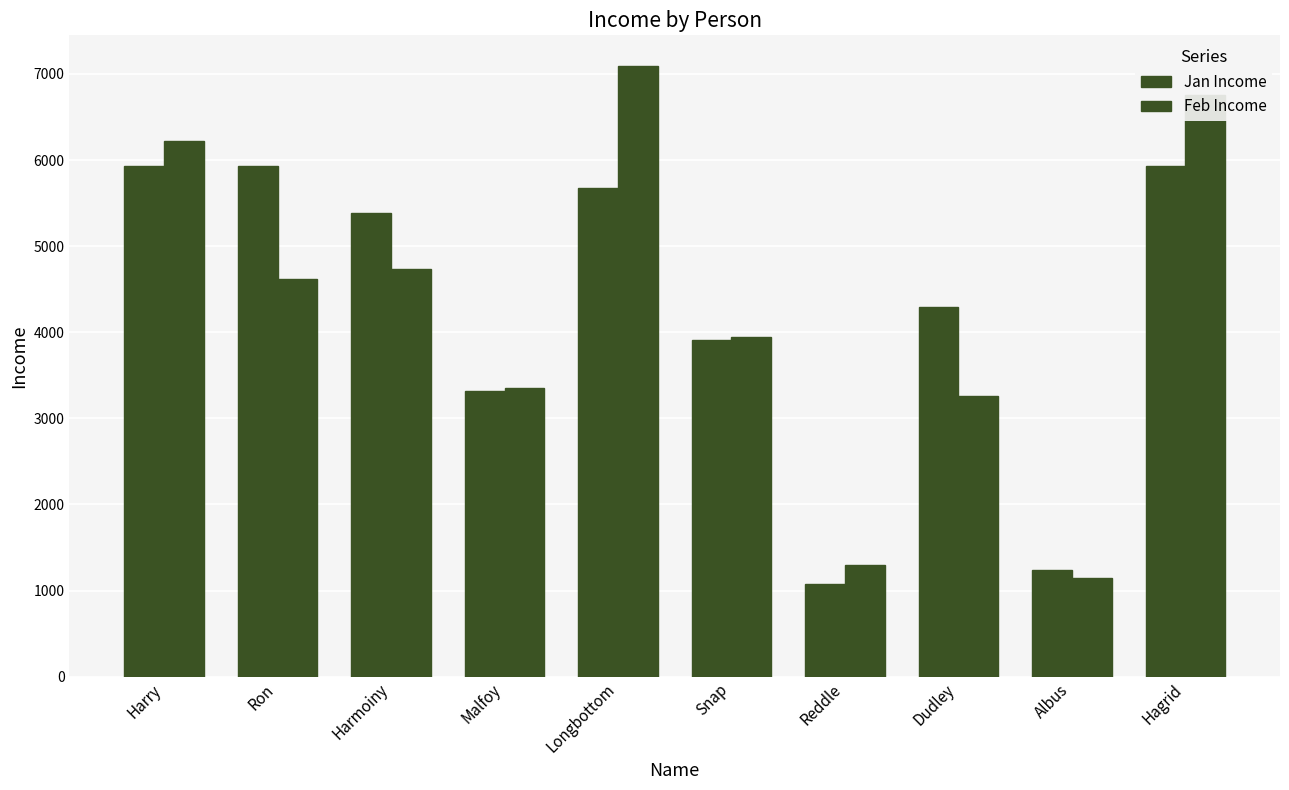

How many data points in Feb Income are above 4621?

5